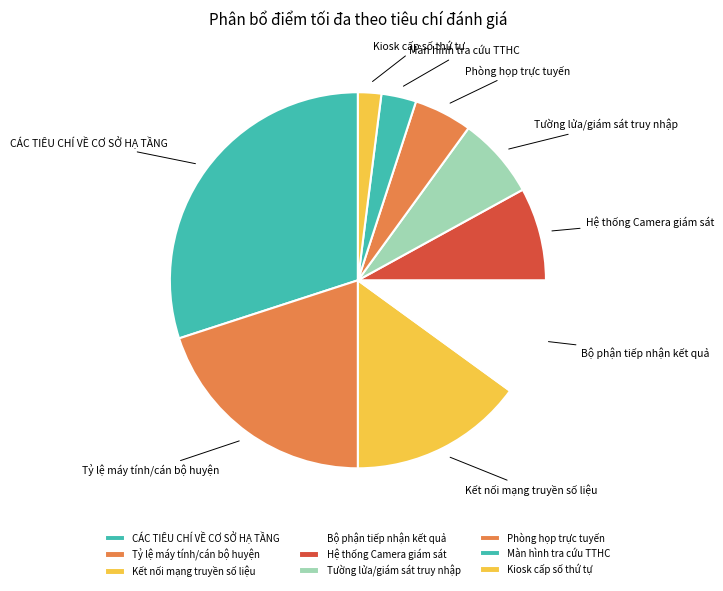

Rank the categories by value from lowest to highest.

Kiosk cấp số thứ tự, Màn hình tra cứu TTHC, Phòng họp trực tuyến, Tường lửa/giám sát truy nhập, Hệ thống Camera giám sát, Bộ phận tiếp nhận kết quả, Kết nối mạng truyền số liệu, Tỷ lệ máy tính/cán bộ huyện, CÁC TIÊU CHÍ VỀ CƠ SỞ HẠ TẦNG